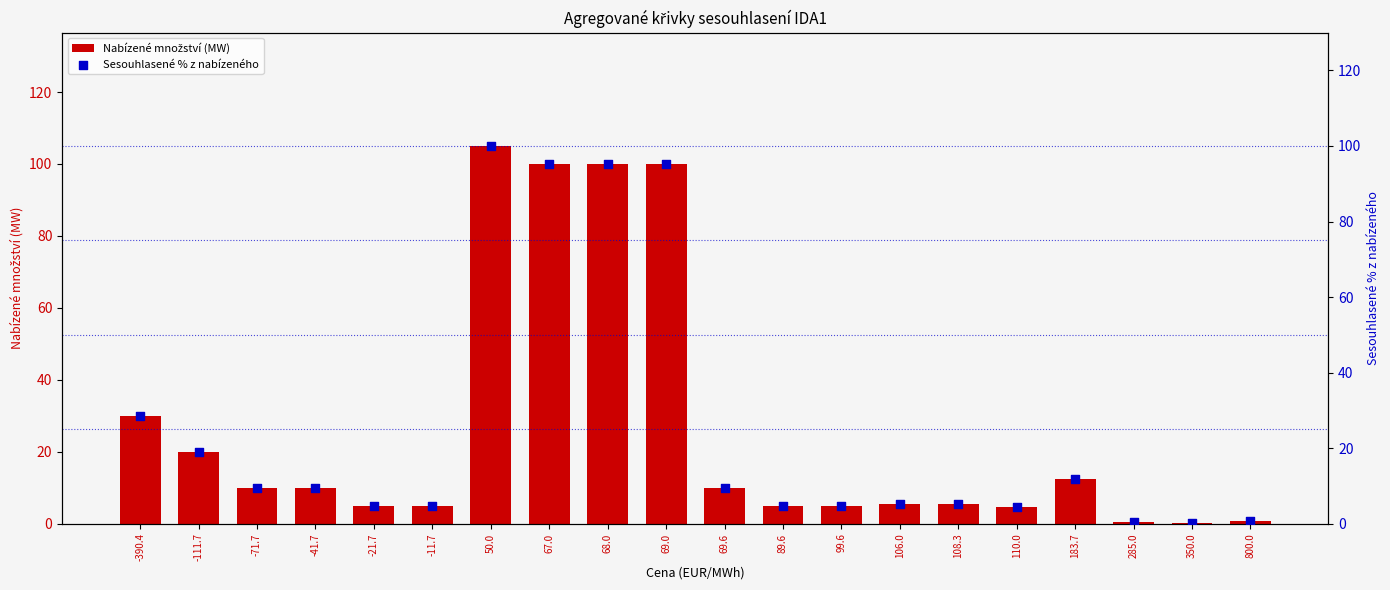

Which series has the largest Y range (max minus min)?

Nabízené množství (MW)